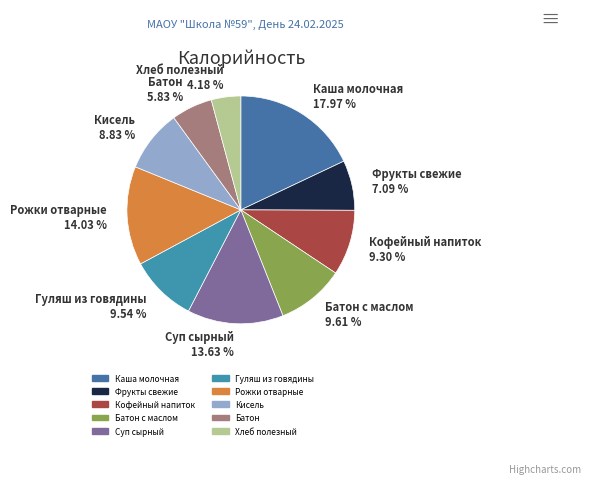

Do Батон 5.83 % and Гуляш из говядины 9.54 % together represent more than half of the pie?

No